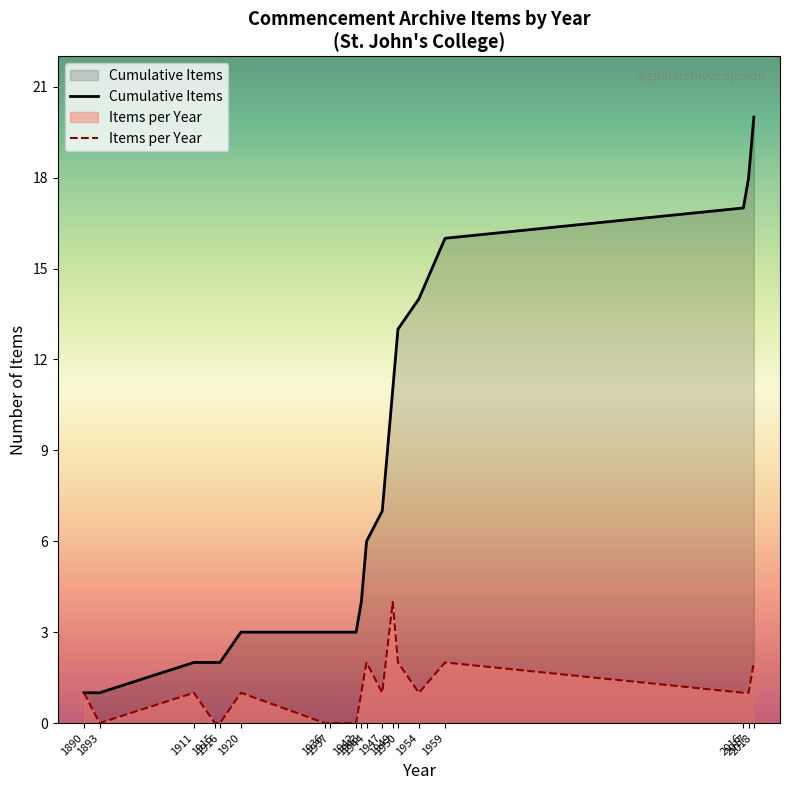

Is it true that the value at 1937 is 2?

False